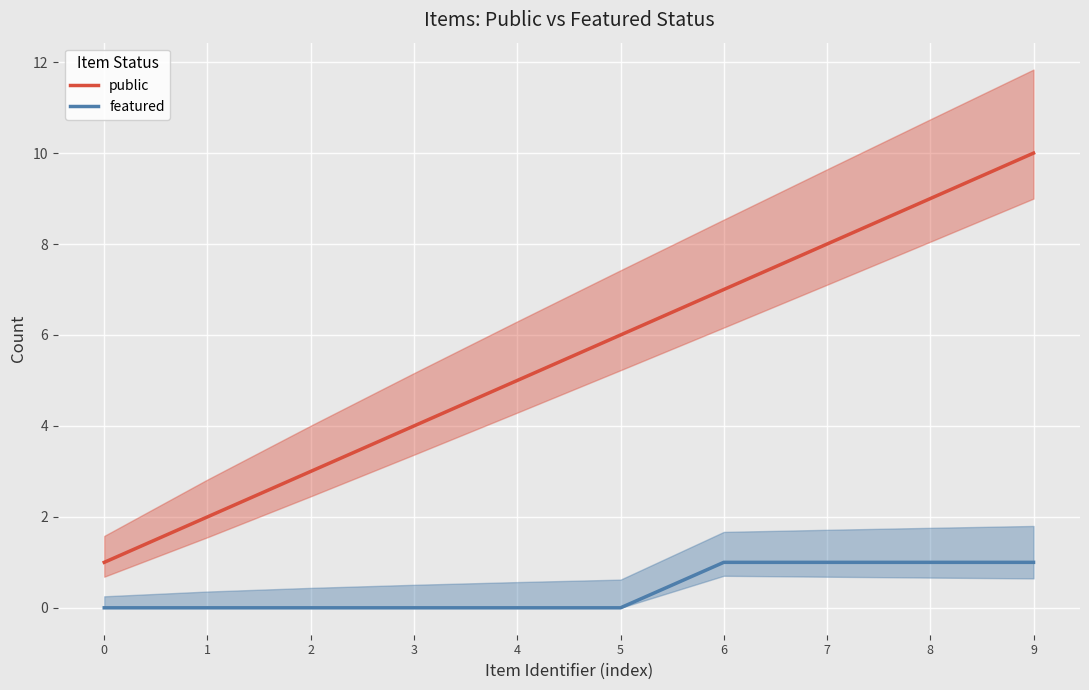

At which category is the sum across all series the highest?

9